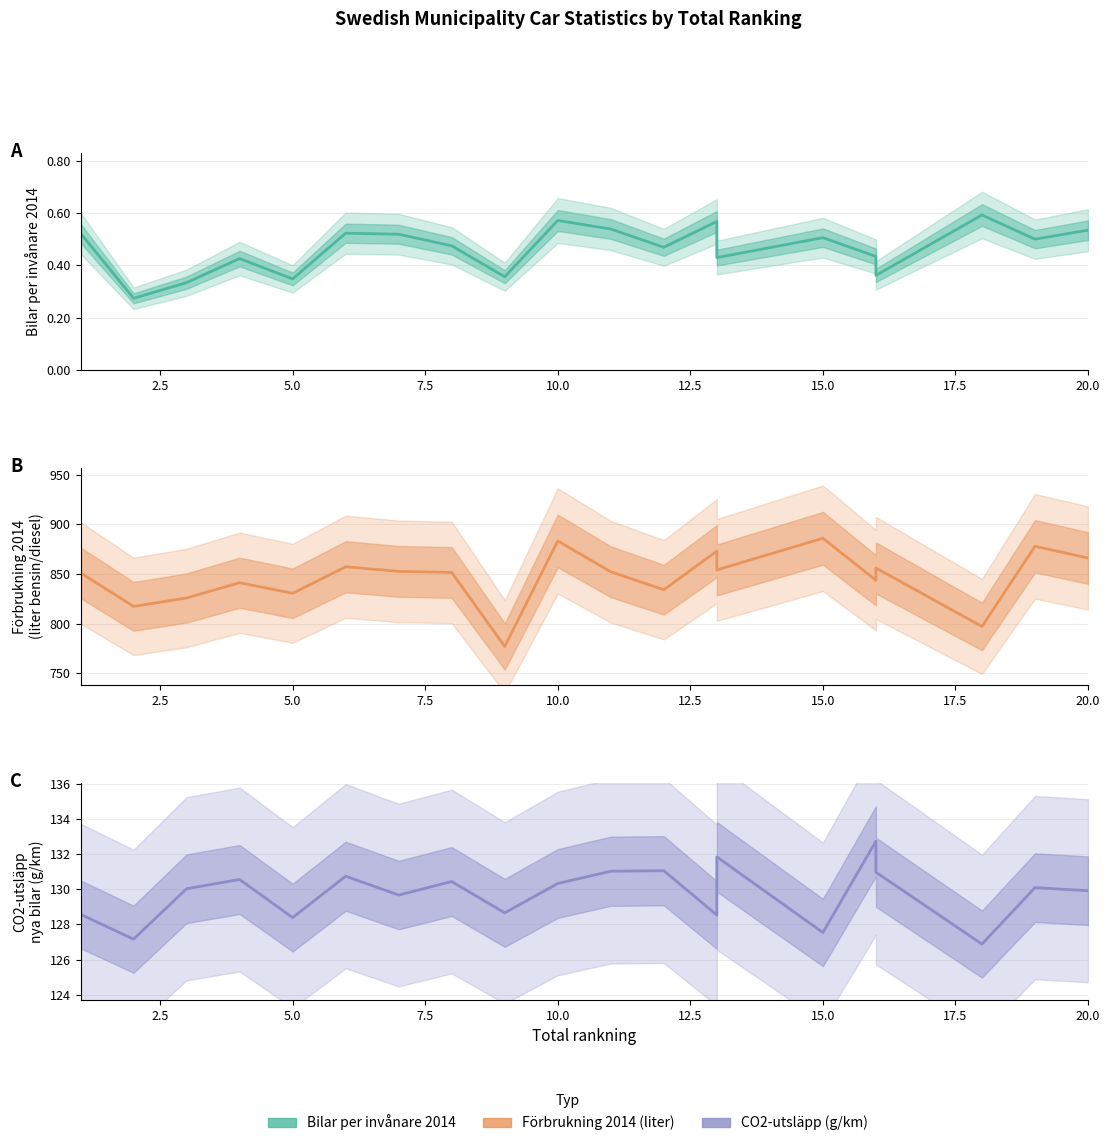

List the series in order of their peak value, highest first.

Förbrukning 2014 (liter), CO2-utsläpp (g/km), Bilar per invånare 2014